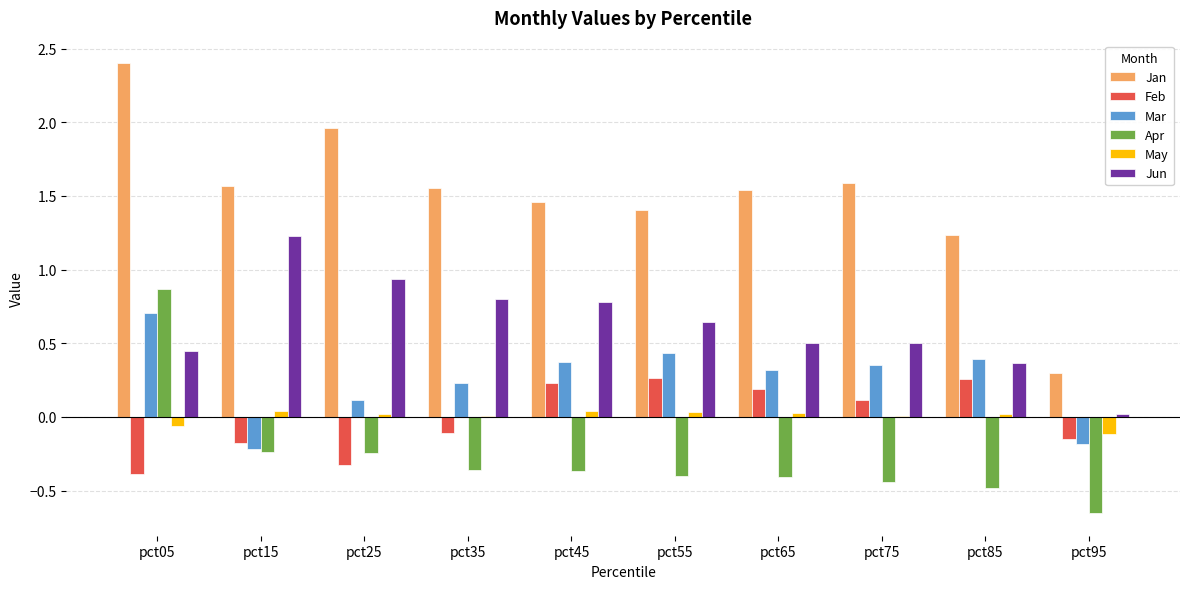

What is the greatest value displayed?

2.4